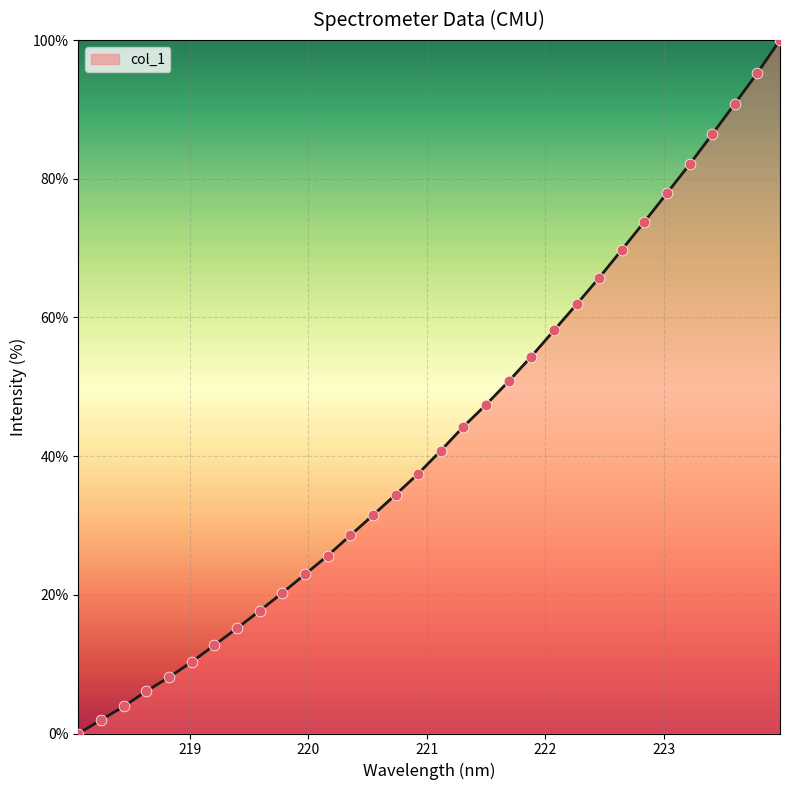

What is the maximum value shown in the chart?

100.0